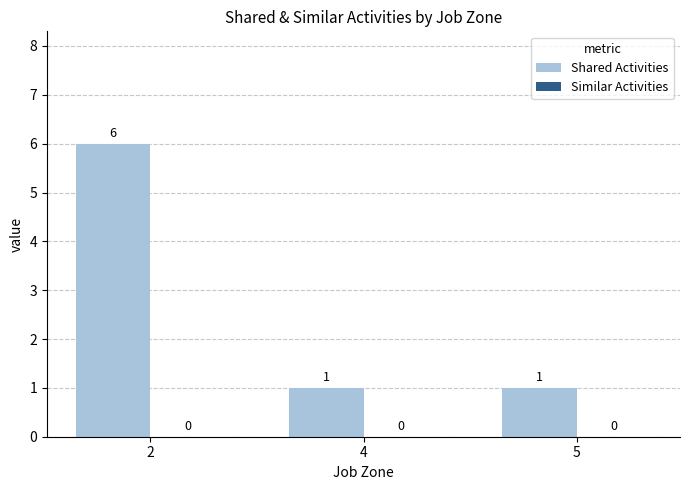

What is the difference between the maximum and minimum values?

5